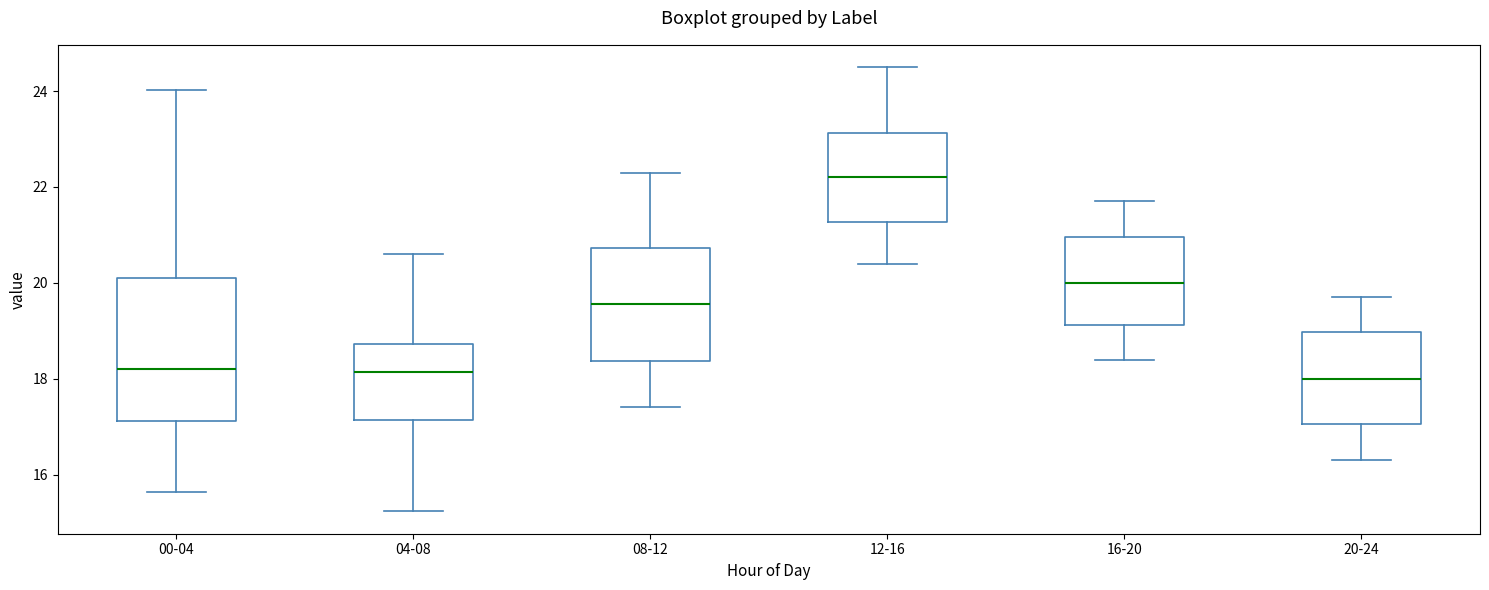

Reading left to right, read every box against the y-axis: the position of its median line, the range the box covers, and the ends of its whiskers. The values are not printed on the chart, so give them approximately, as read against the axis.

00-04: median 18.2, box 17.2 to 20.0, whiskers 15.6 to 24.0
04-08: median 18.2, box 17.2 to 18.8, whiskers 15.2 to 20.6
08-12: median 19.6, box 18.4 to 20.8, whiskers 17.4 to 22.4
12-16: median 22.2, box 21.2 to 23.2, whiskers 20.4 to 24.6
16-20: median 20.0, box 19.2 to 21.0, whiskers 18.4 to 21.8
20-24: median 18.0, box 17.0 to 19.0, whiskers 16.4 to 19.8